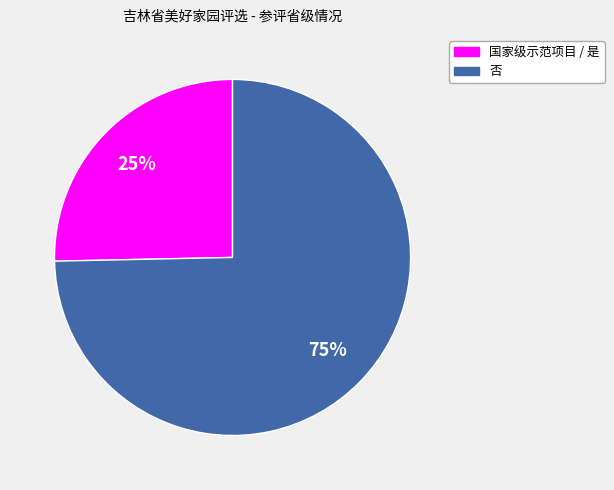

True or false: 否 accounts for 84% of the total.

False